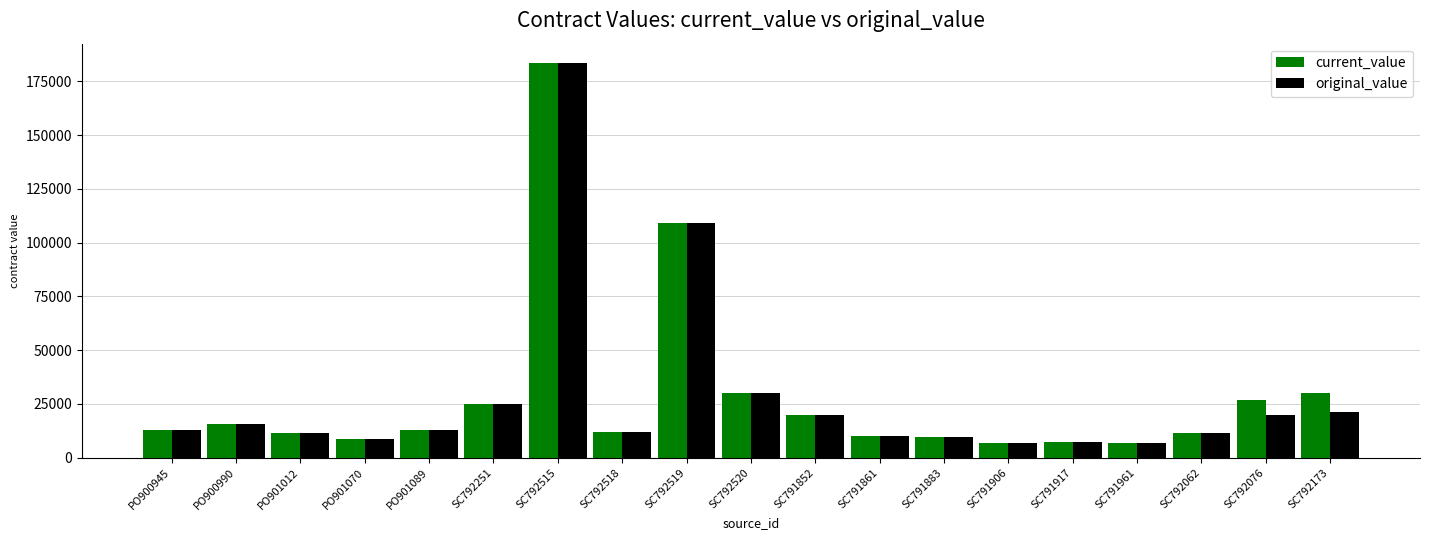

The value of current_value at SC792515 is 294570.4. True or false?

False